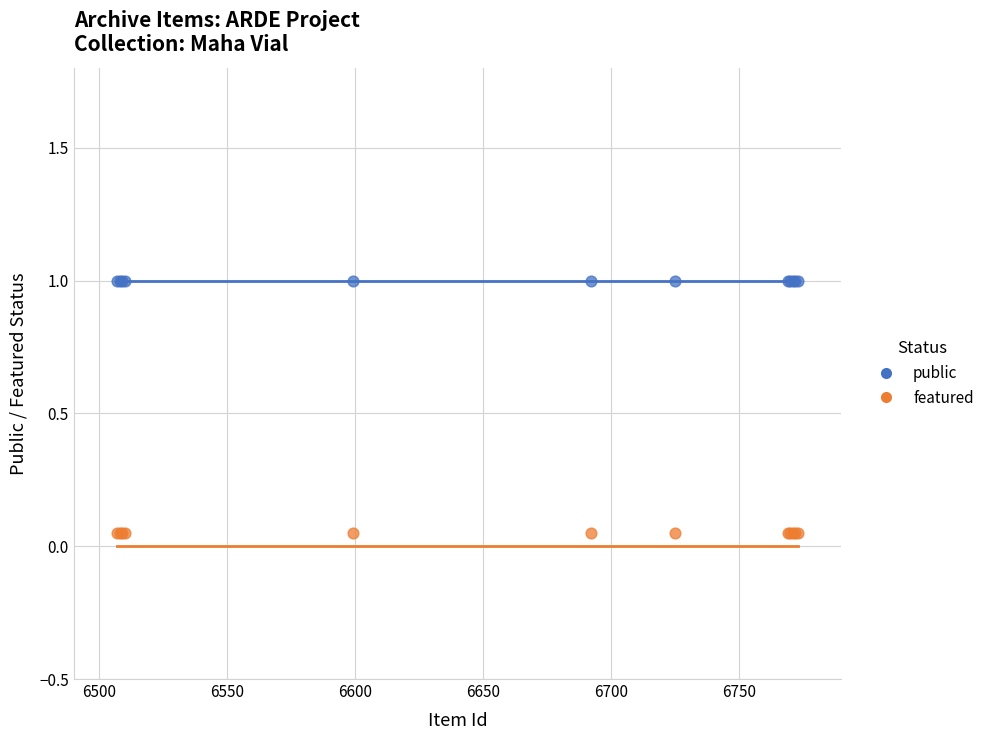

What are all the series names shown in the legend?

public, featured